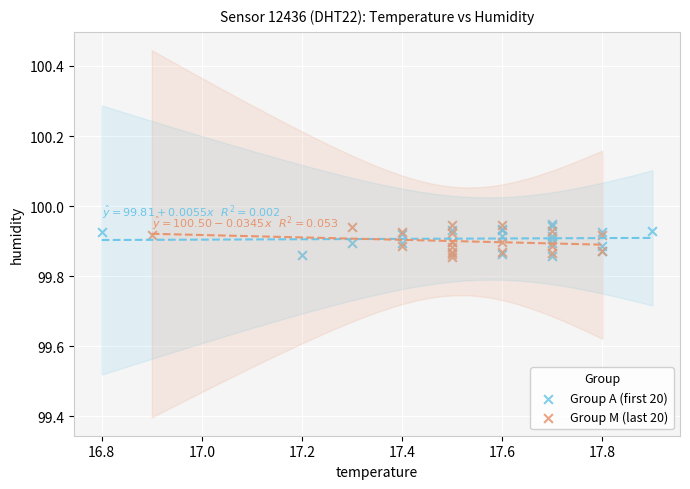

What are all the series names shown in the legend?

Group A (first 20), Group M (last 20)